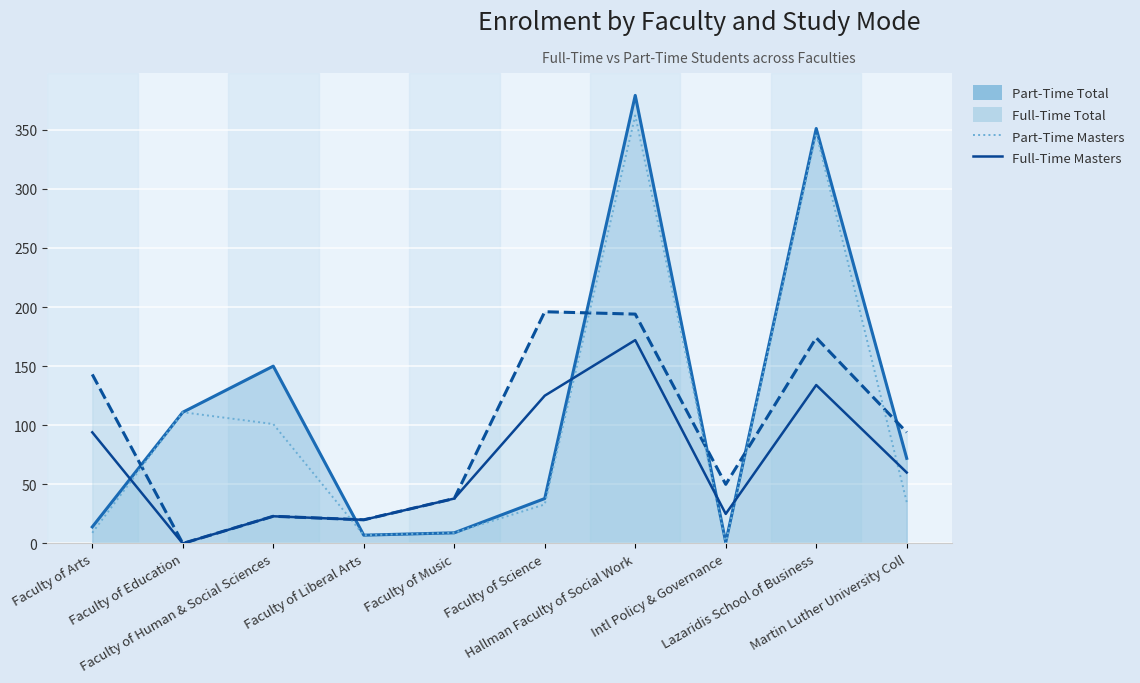

What is the value of the Full-Time Masters point at the 10th from the left?

60